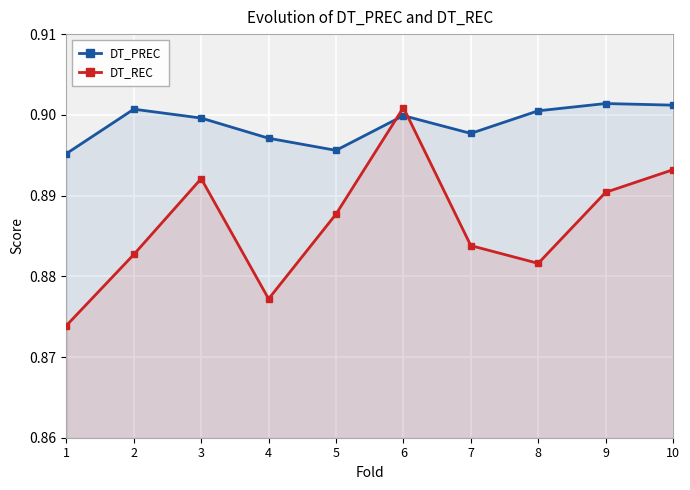

How many lines are shown in the chart?

2